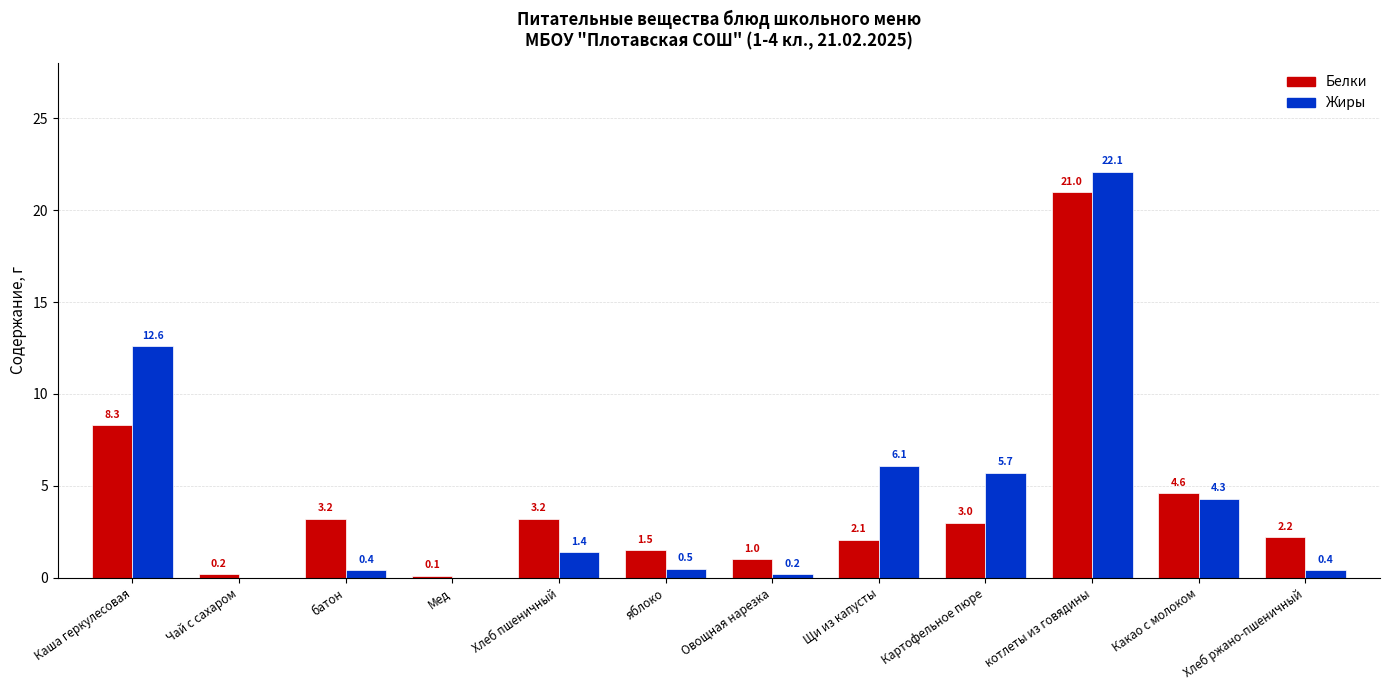

At which label is Жиры closest to 11?

Каша геркулесовая